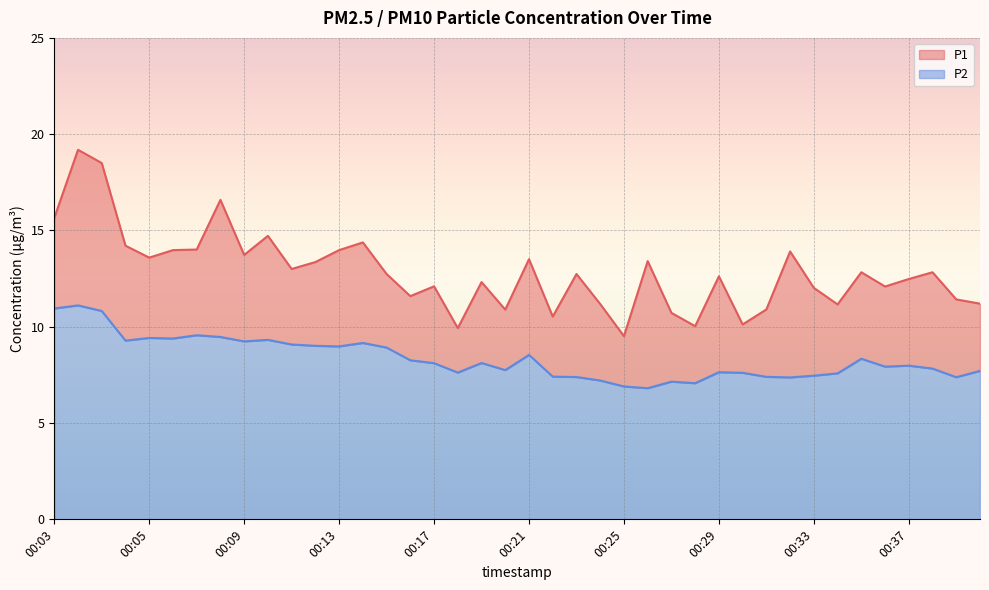

Which series changed the most between 00:17 and 00:21?

P1